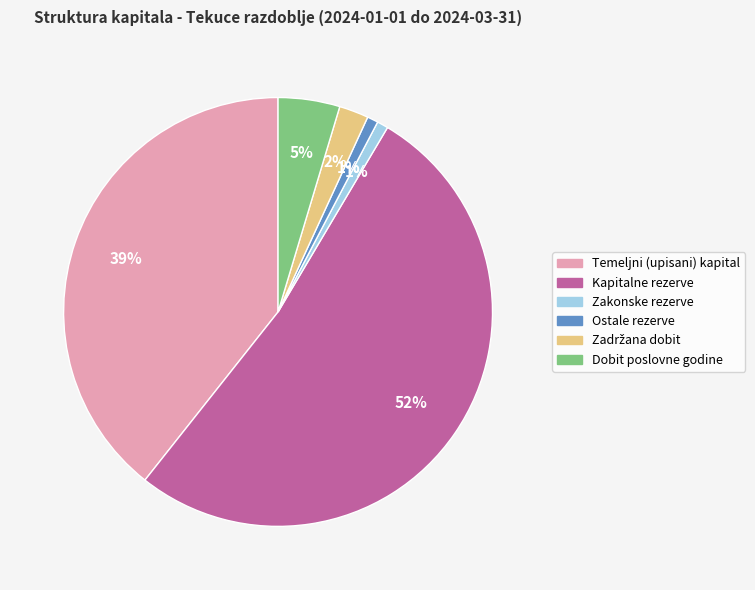

Which slice represents more than half of the pie?

Kapitalne rezerve